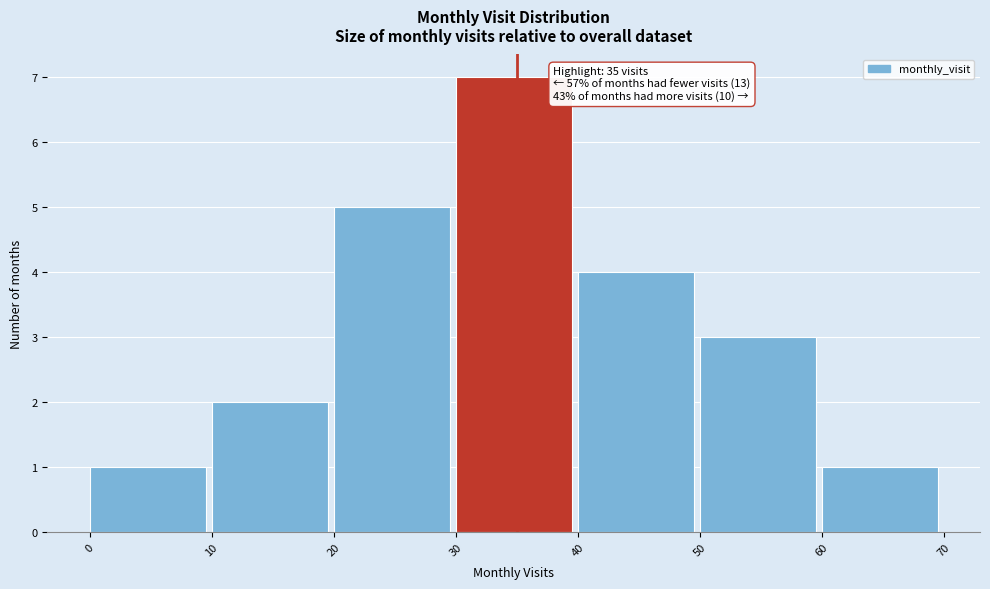

Over which range of the x-axis is the bar tallest?

30 to 40